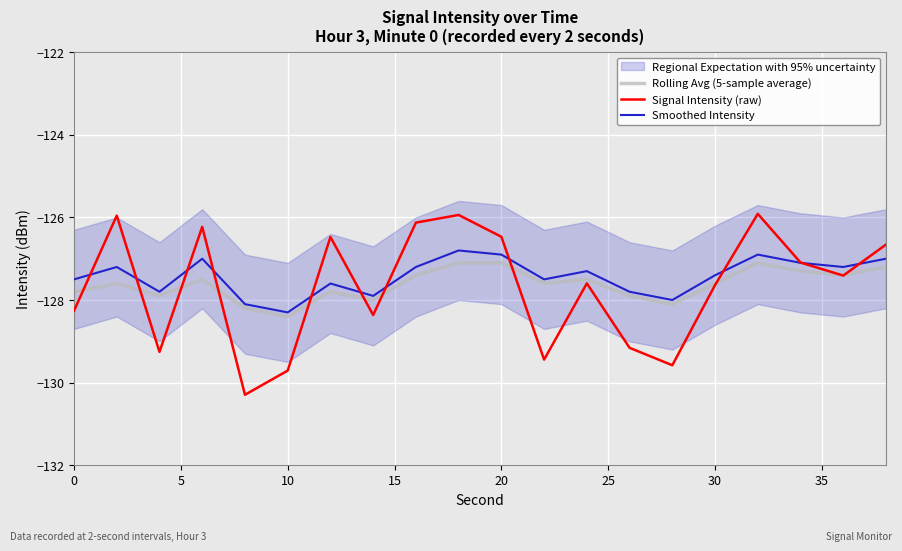

How many interior local peaks does the Rolling Avg (5-sample average) series have?

5